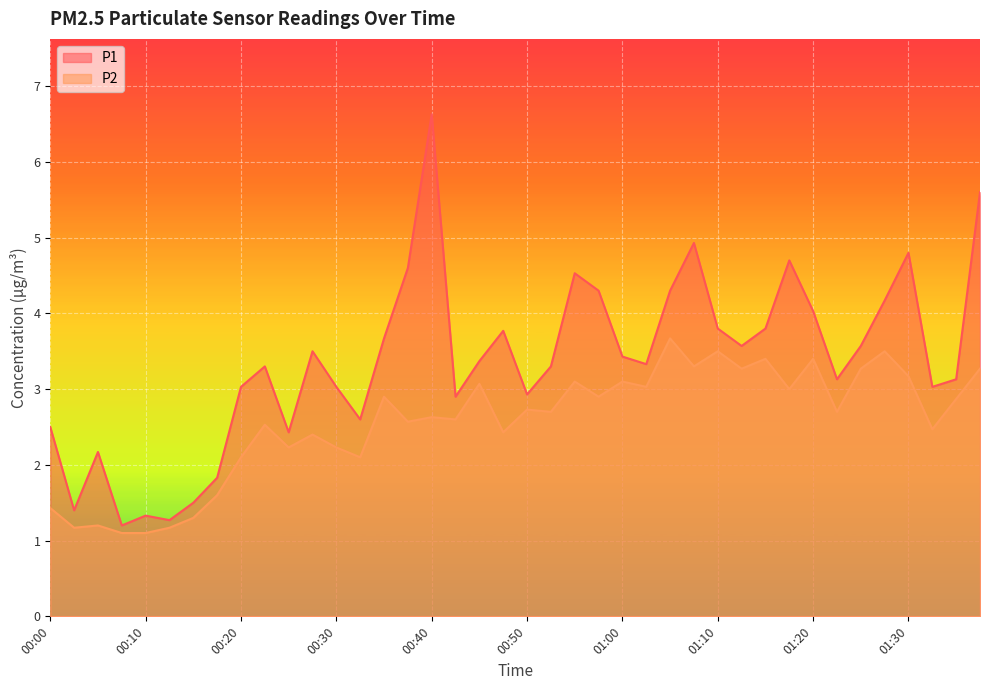

True or false: P2 has a value of 2.1 at 00:20.

True